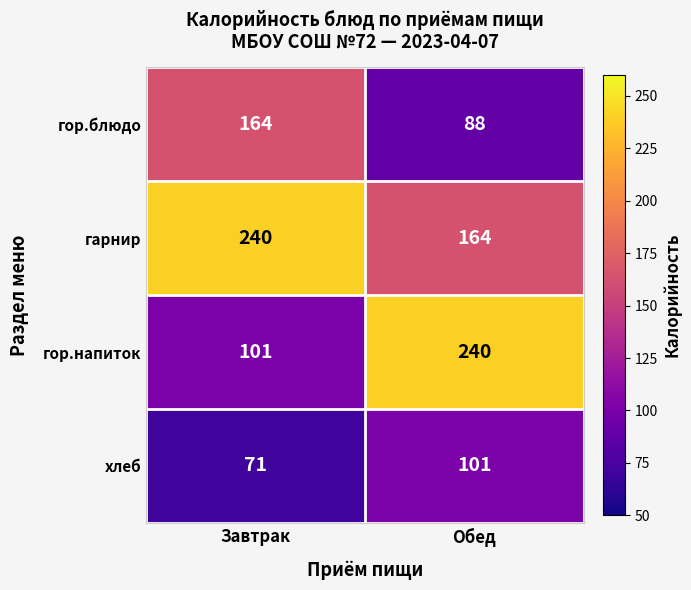

What is the difference between the гор.напиток values at Обед and Завтрак?

139